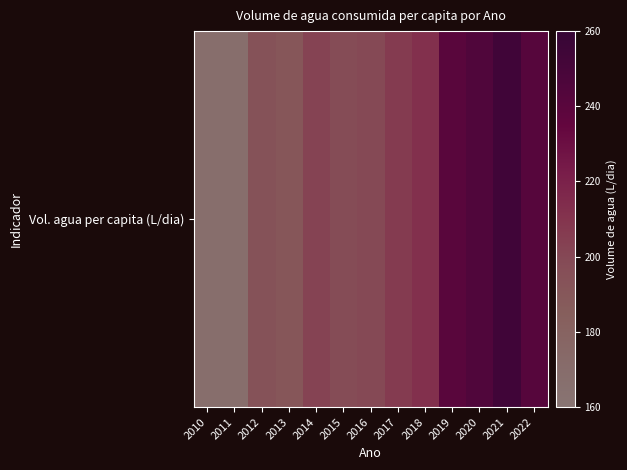

Where does the data first go above 202?

2014